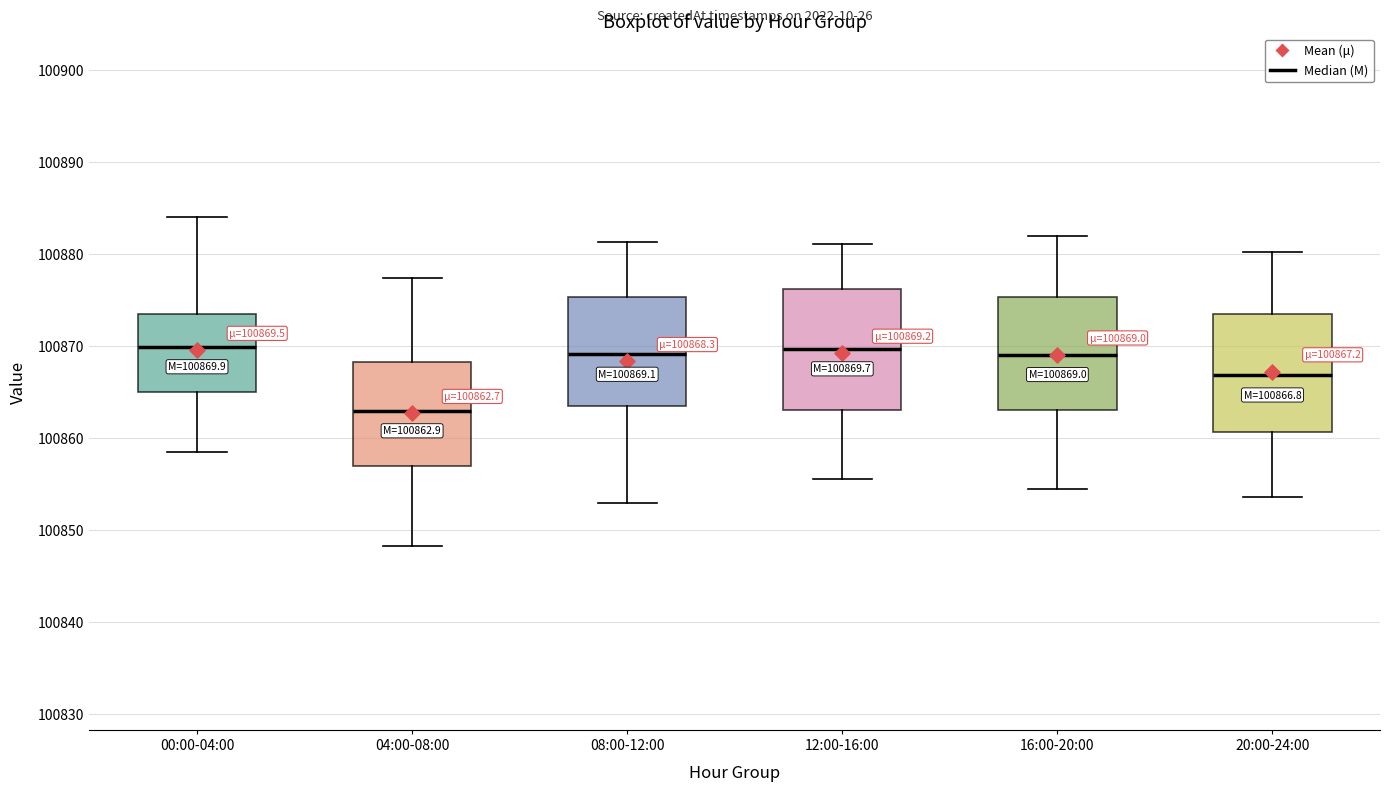

Which box's median line is the lowest?

04:00-08:00